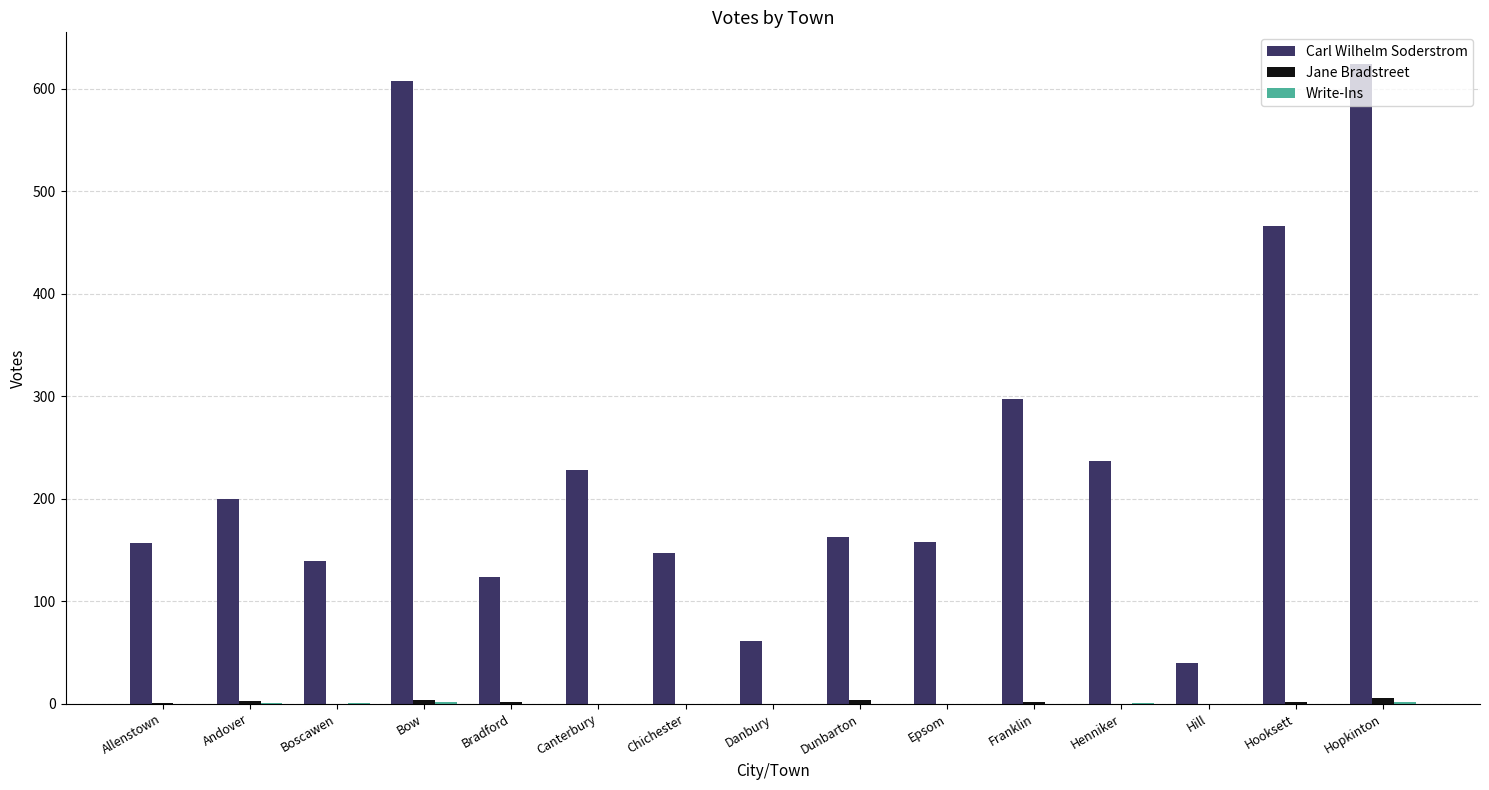

What is the maximum value shown in the chart?

624